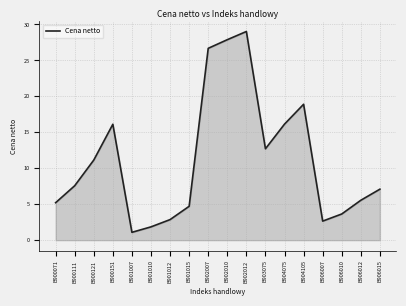

Read the value at B900111.

7.6